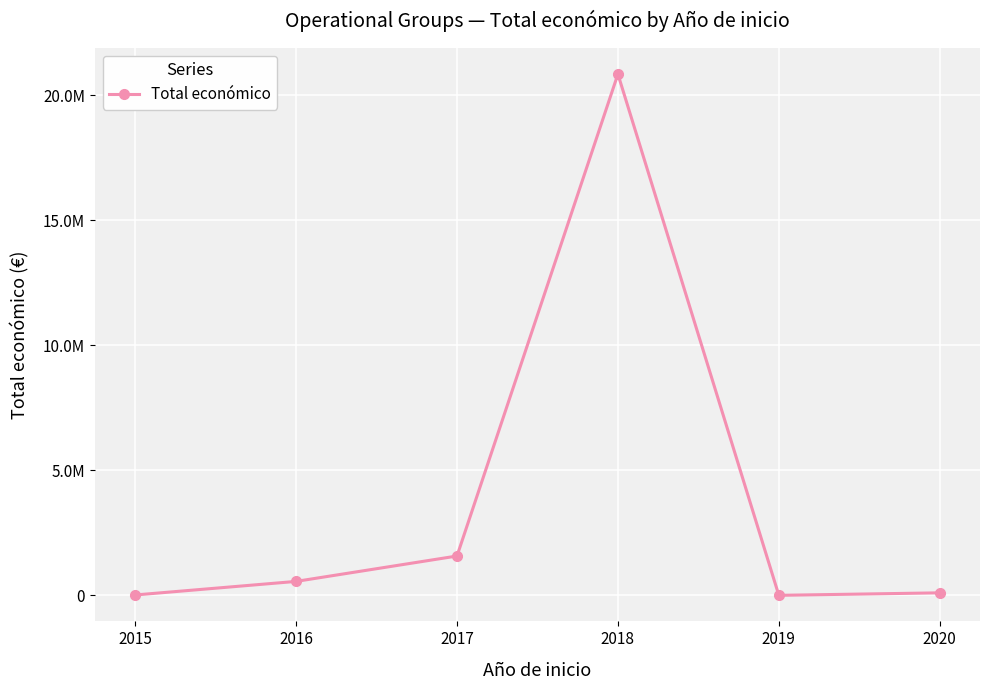

The chart shows a value of 556983 at 2016. True or false?

True